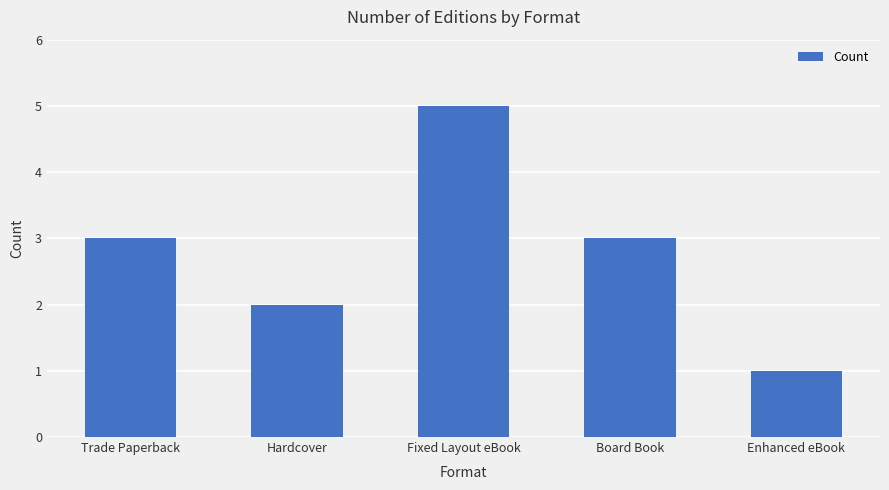

What is the sum of the values at Hardcover and Fixed Layout eBook?

7